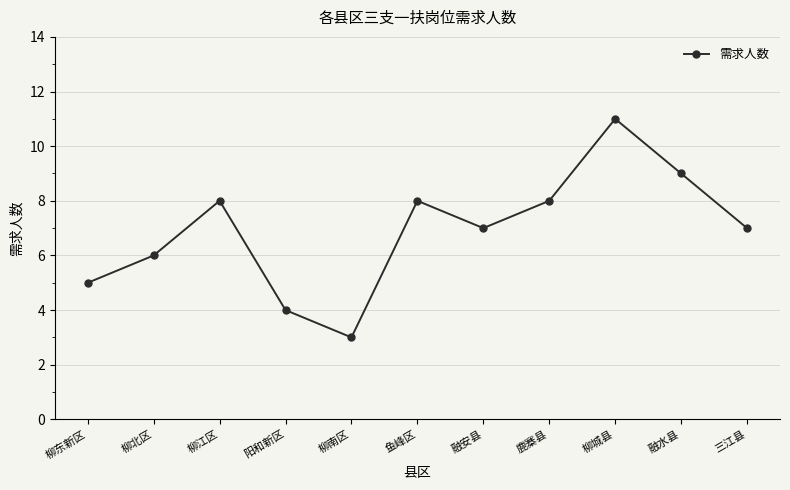

Reading left to right, list all the values displayed in this chart.

柳东新区=5	柳北区=6	柳江区=8	阳和新区=4	柳南区=3	鱼峰区=8	融安县=7	鹿寨县=8	柳城县=11	融水县=9	三江县=7